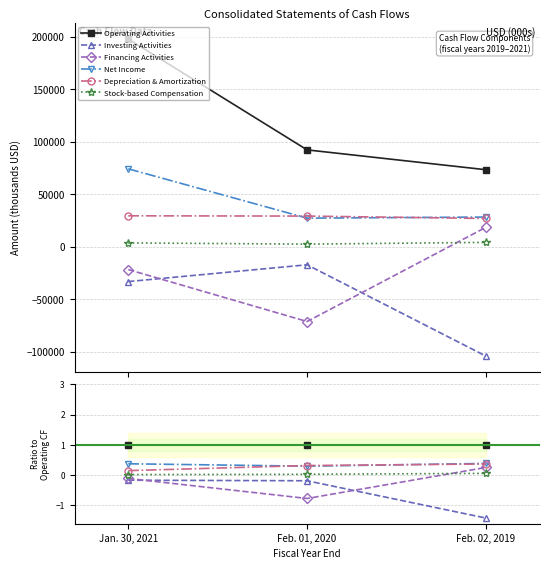

Where is Net Income nearest to the value 0?

Feb. 01, 2020